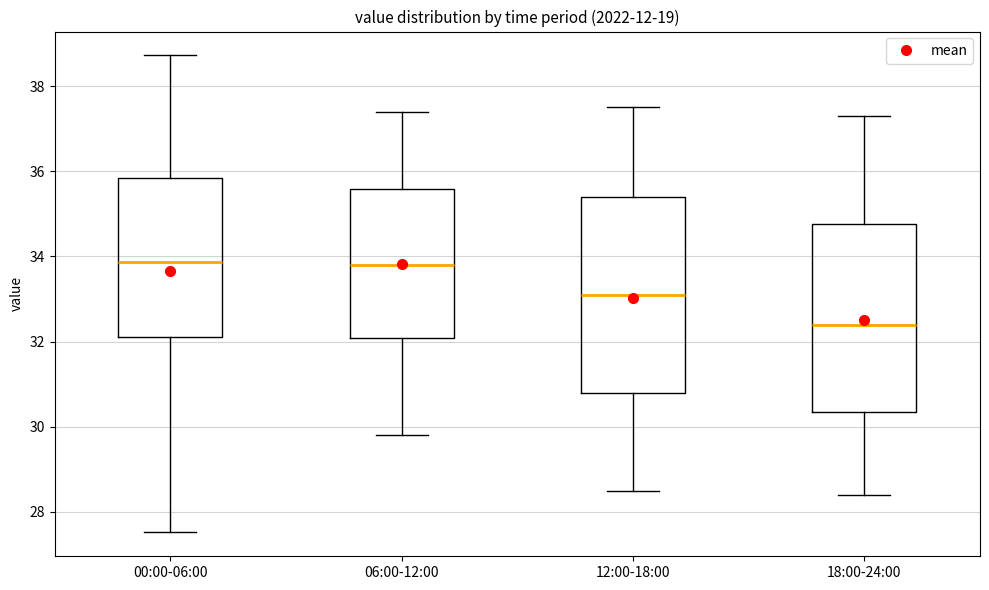

Which box's median line is the lowest?

18:00-24:00